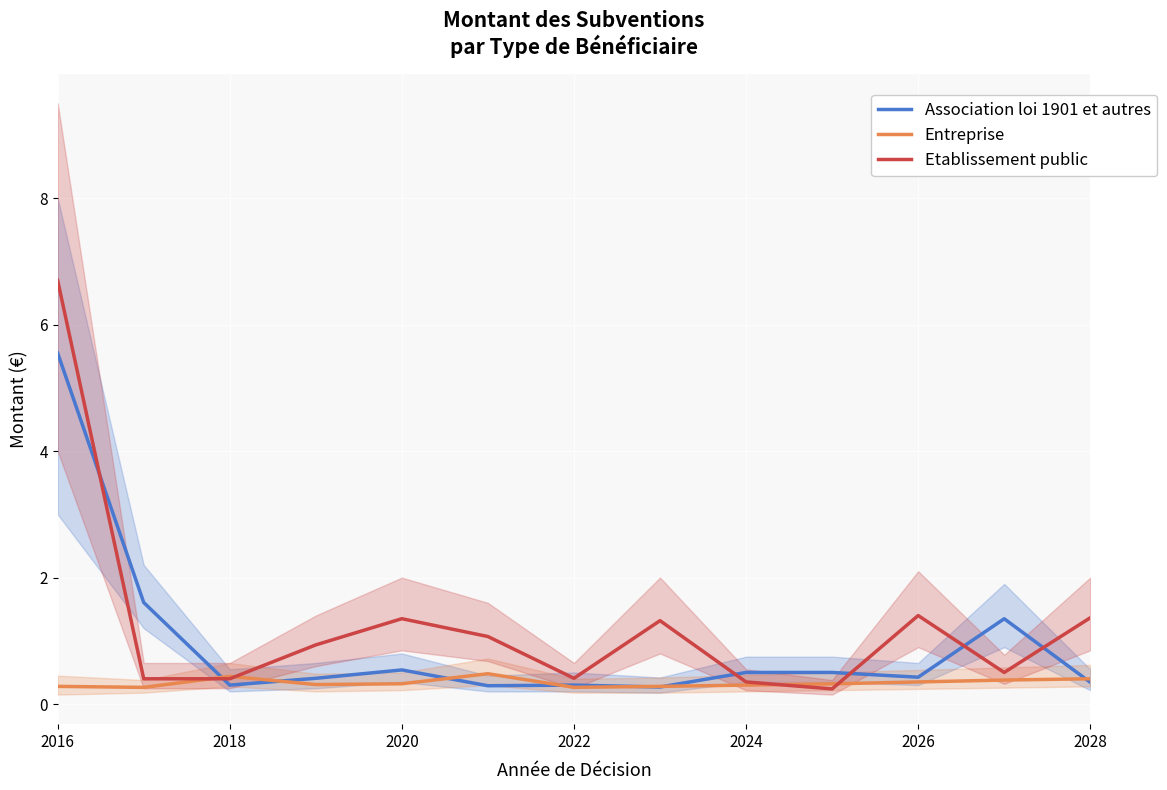

Which series has the largest total across all categories?

Etablissement public